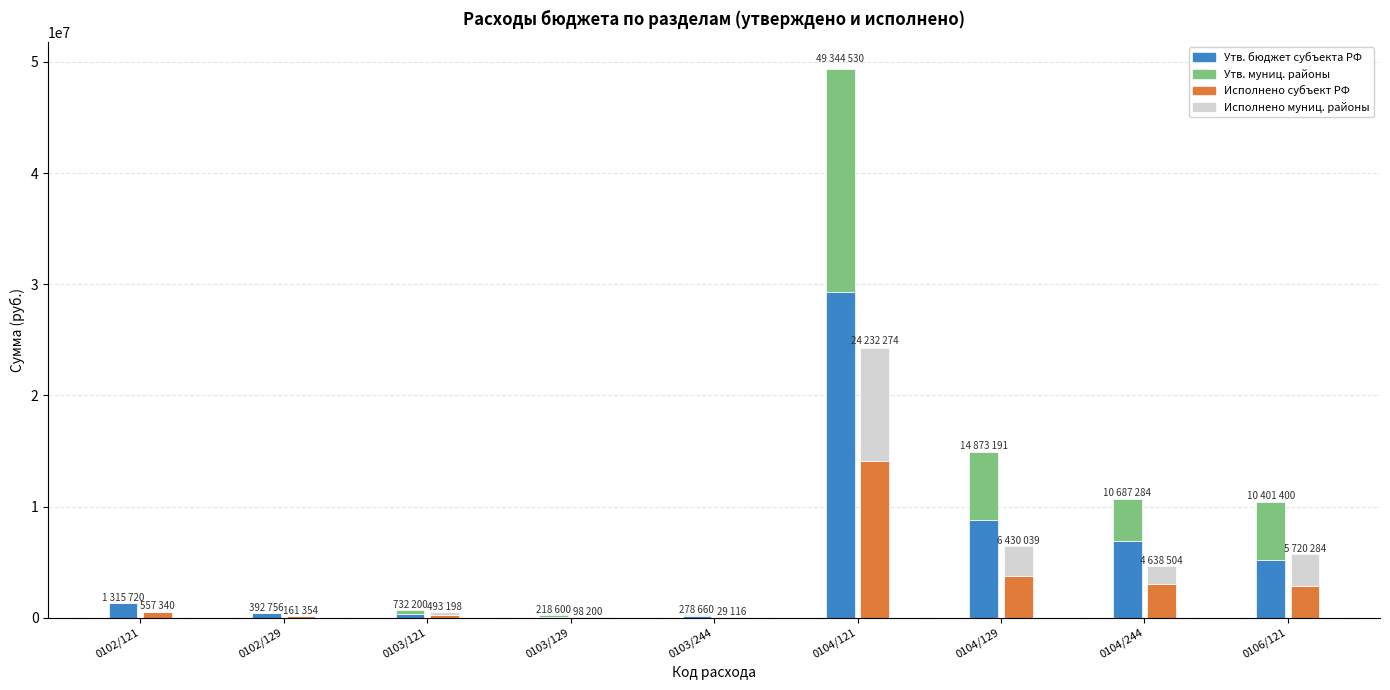

Reading left to right, transcribe all the data shown in this chart.

Утв. бюджет субъекта РФ: 1315720.0	392756.0	366100.0	109300.0	139330.0	29309242.0	8814442.2	6876517.7	5200700.0
Утв. муниц. районы: 0.0	0.0	366100.0	109300.0	139330.0	20035288.0	6058749.0	3810767.0	5200700.0
Исполнено субъект РФ: 557340.5	161354.7	246599.3	49100.0	14558.0	14089432.0	3750141.1	3070263.8	2860142.4
Исполнено муниц. районы: 0.0	0.0	246599.3	49100.0	14558.0	10142842.2	2679898.0	1568240.6	2860142.4